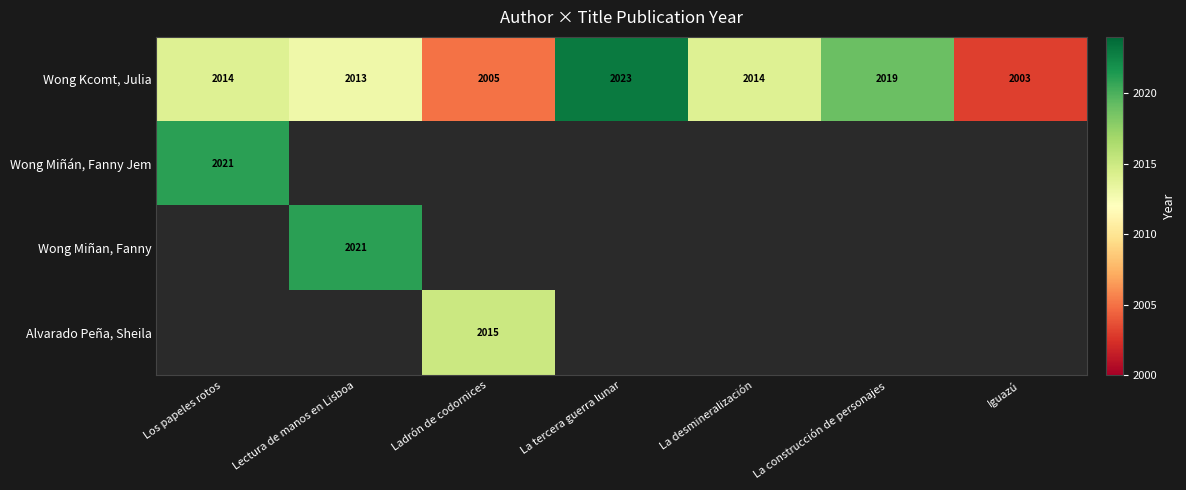

What is the lowest value of the Wong Kcomt, Julia series?

2003